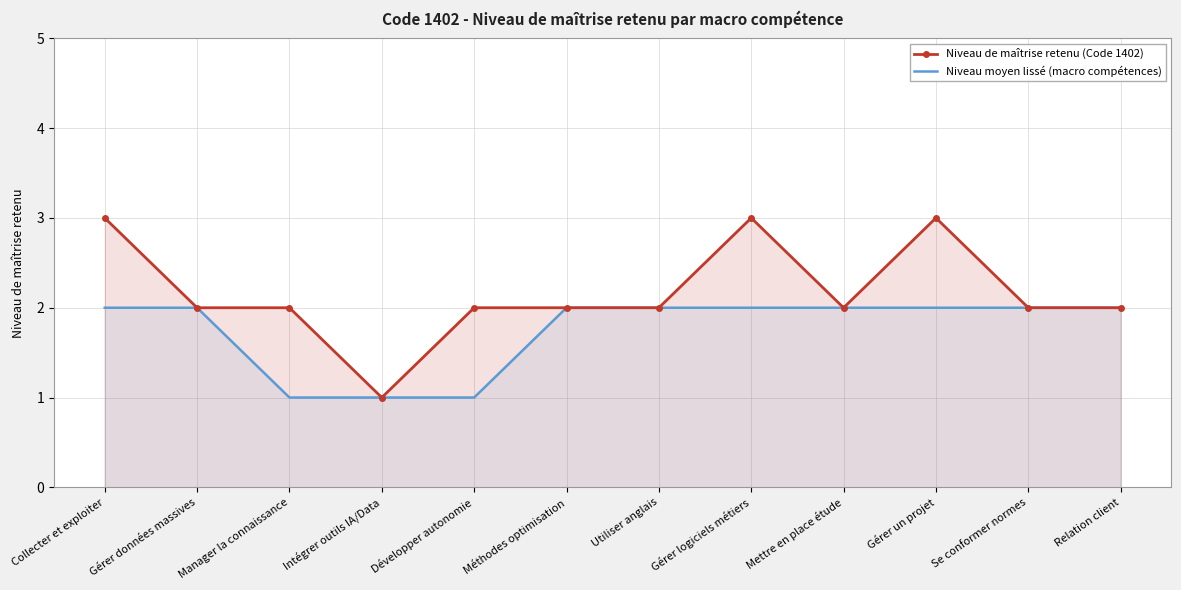

How many categories are shown in the chart?

12